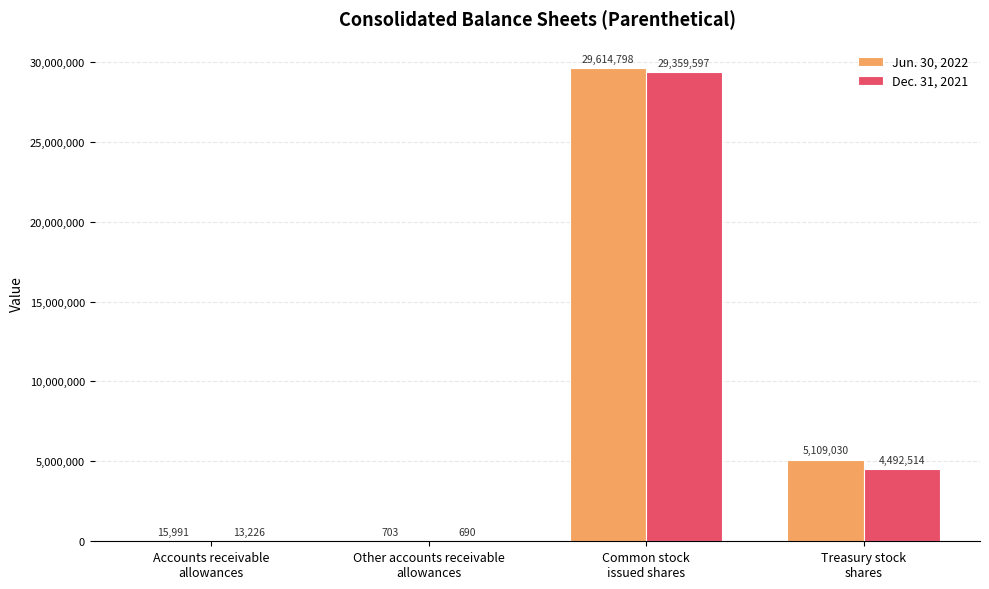

What is the sum of all Jun. 30, 2022 values?

34740522